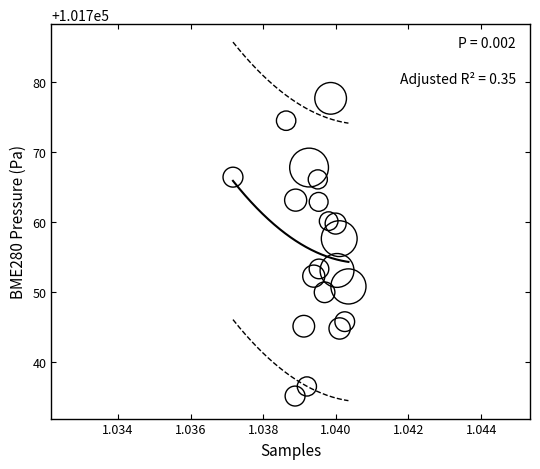

What is the range of Y values (max minus min)?

42.5